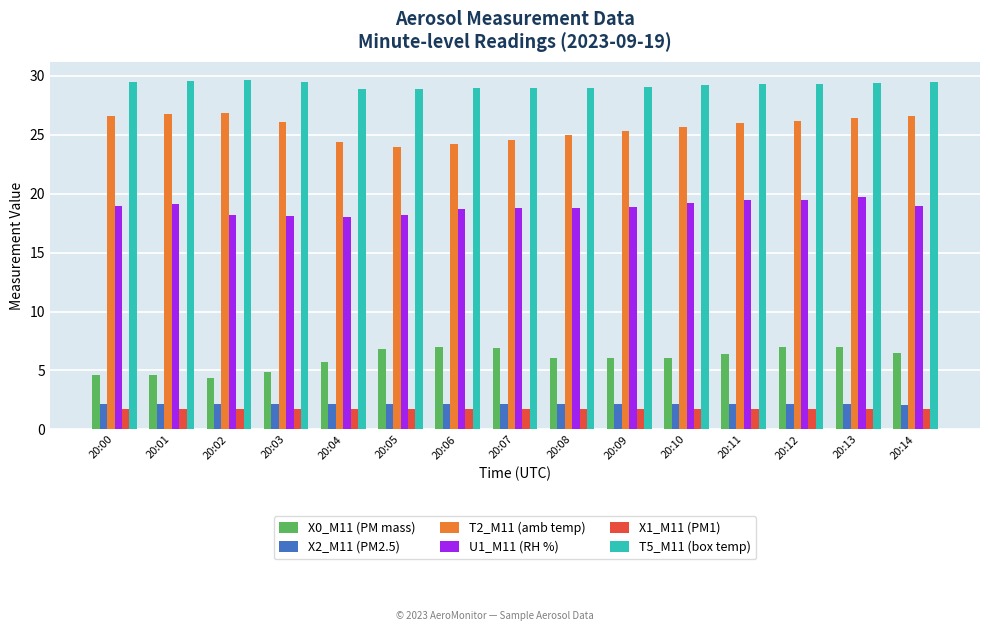

What is the spread (max minus min) of values at 20:10?

27.5